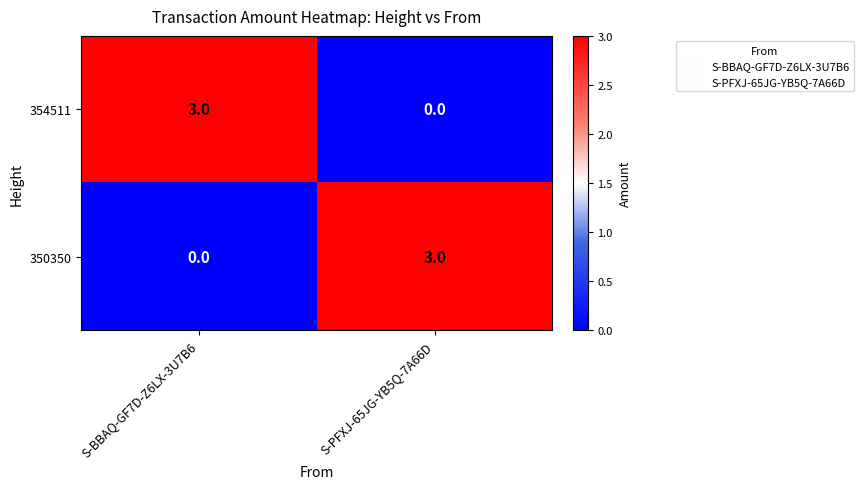

Where is 354511 nearest to the value 1?

S-PFXJ-65JG-YB5Q-7A66D